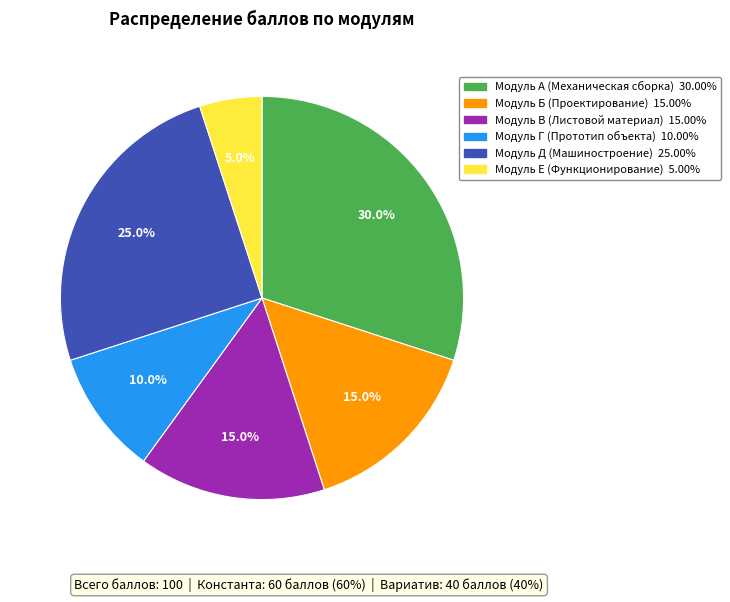

Is there any slice that represents more than half of the pie?

No